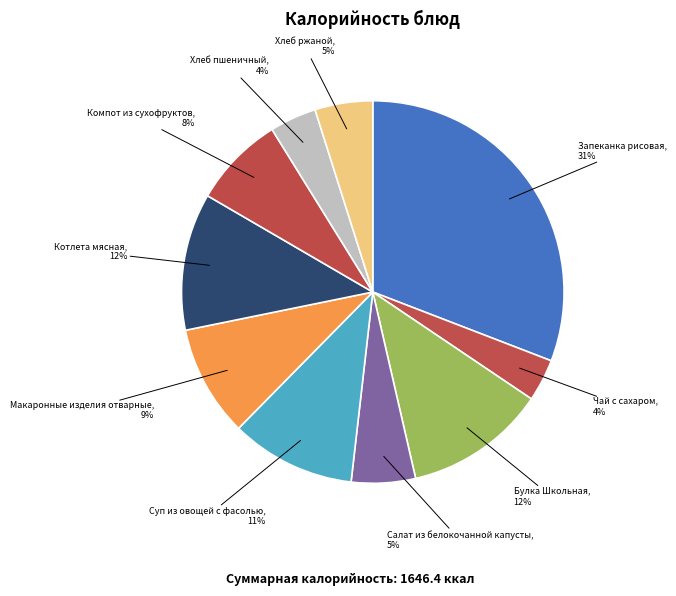

How many slices are in this pie chart?

10